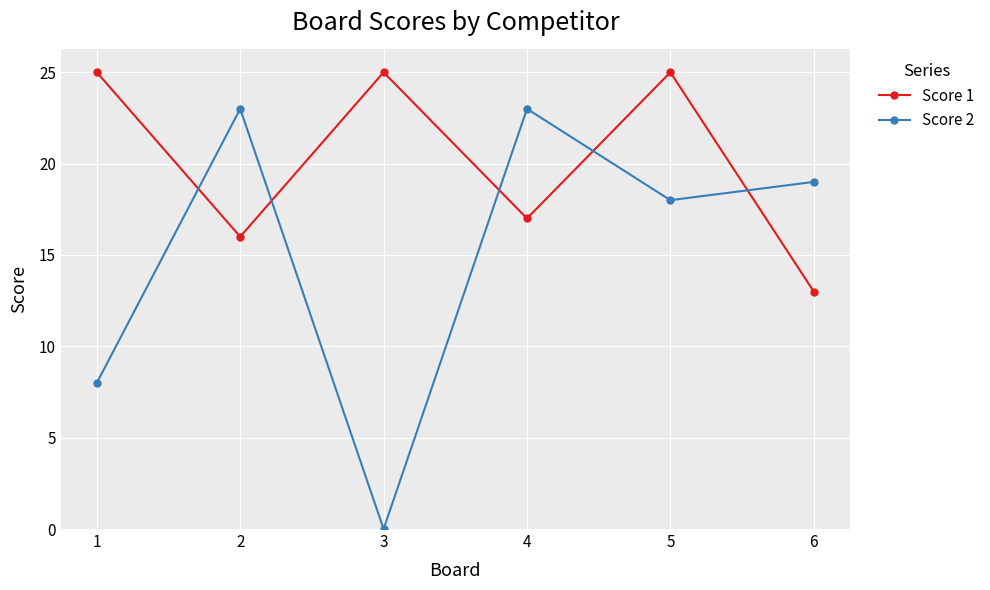

Which series has the largest total across all categories?

Score 1